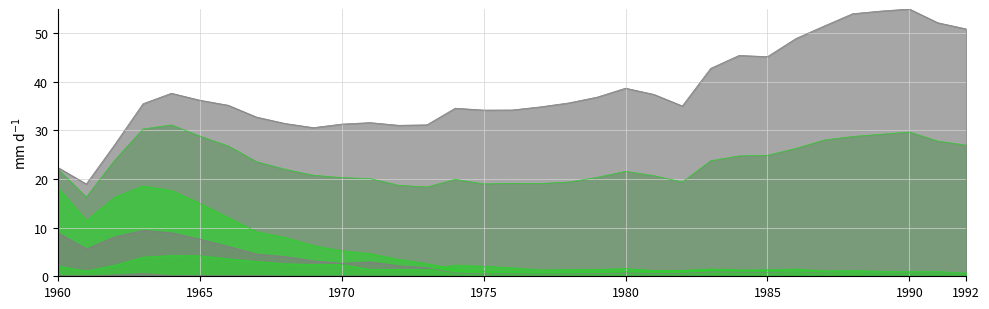

Which series has the widest spread of values?

高等学校進学者(計)